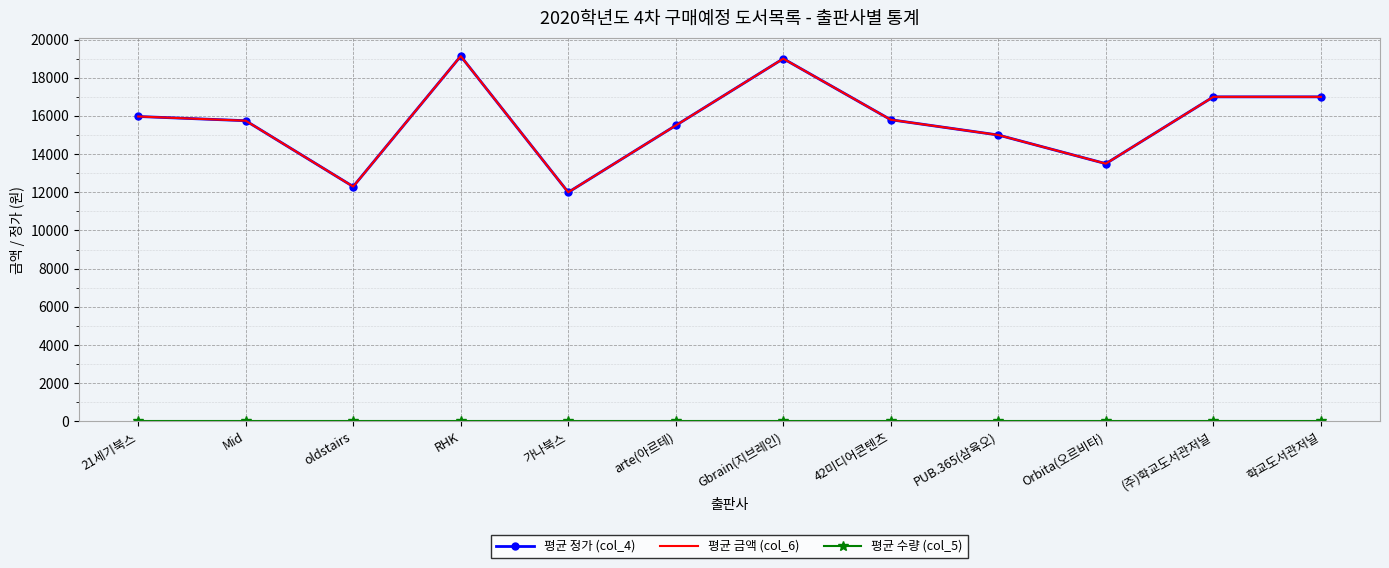

Where is the first local maximum for 평균 정가 (col_4)?

RHK